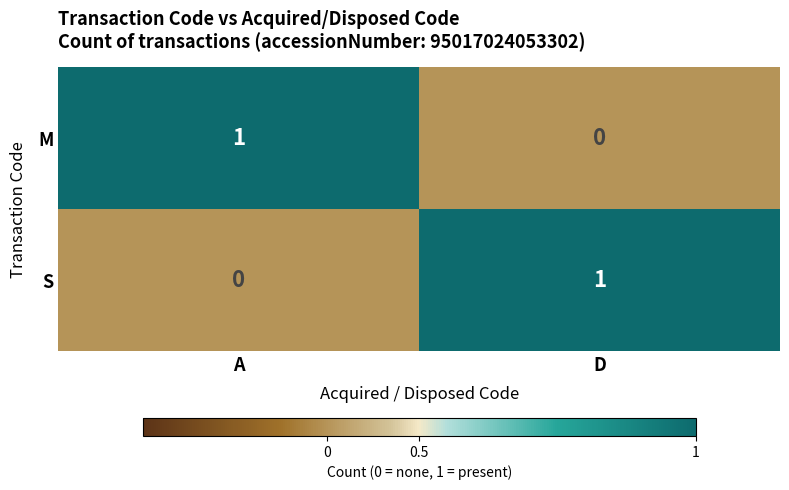

At which label does S reach its minimum?

A